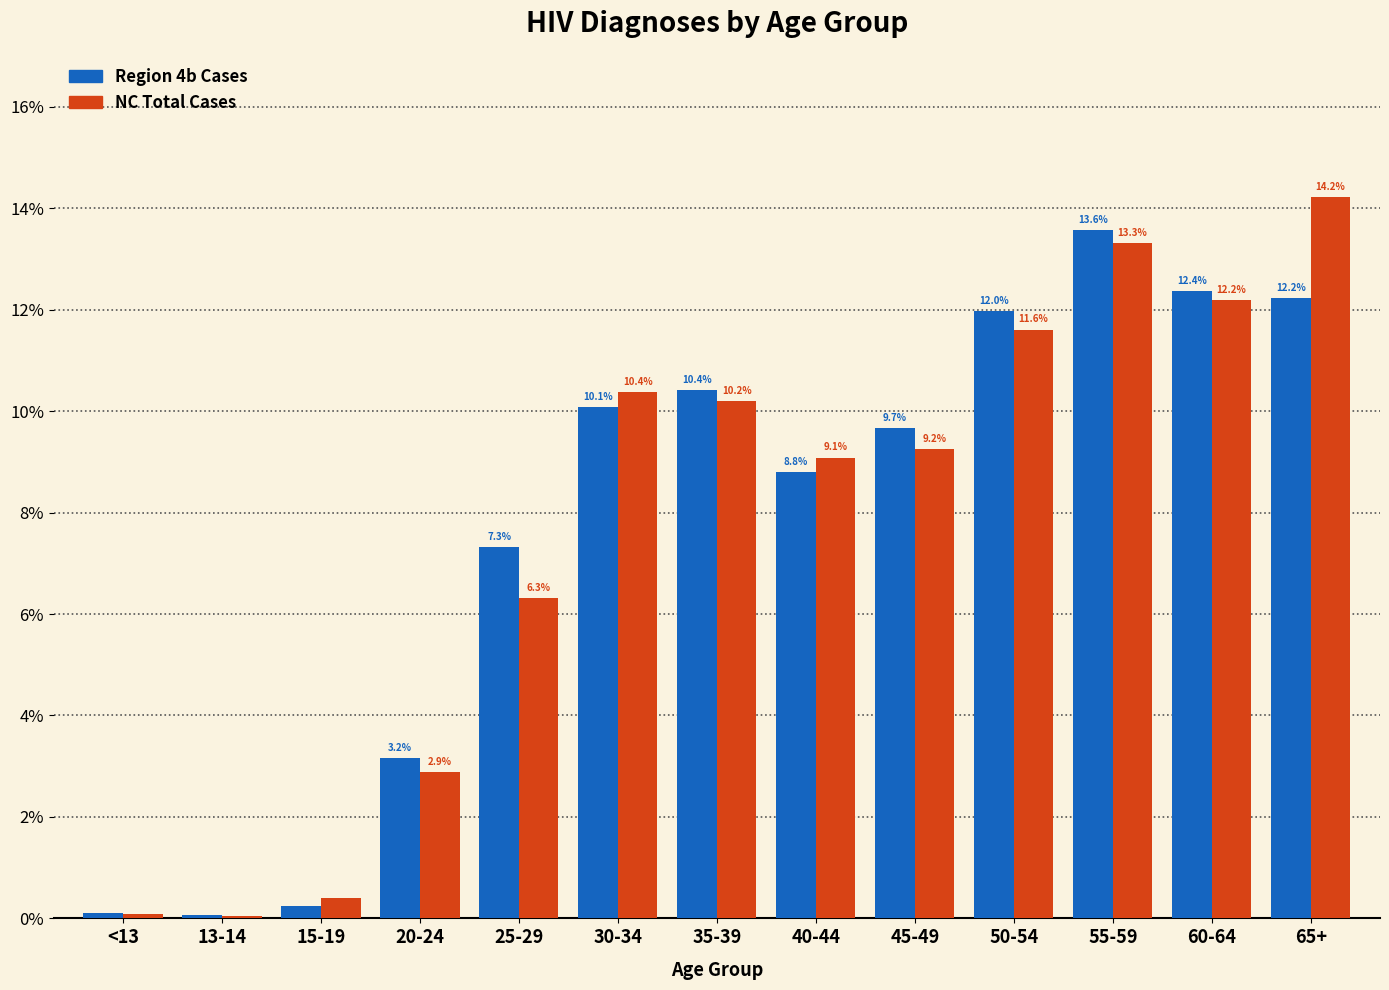

What is the sum of the Region 4b Cases values at <13 and 45-49?

9.8